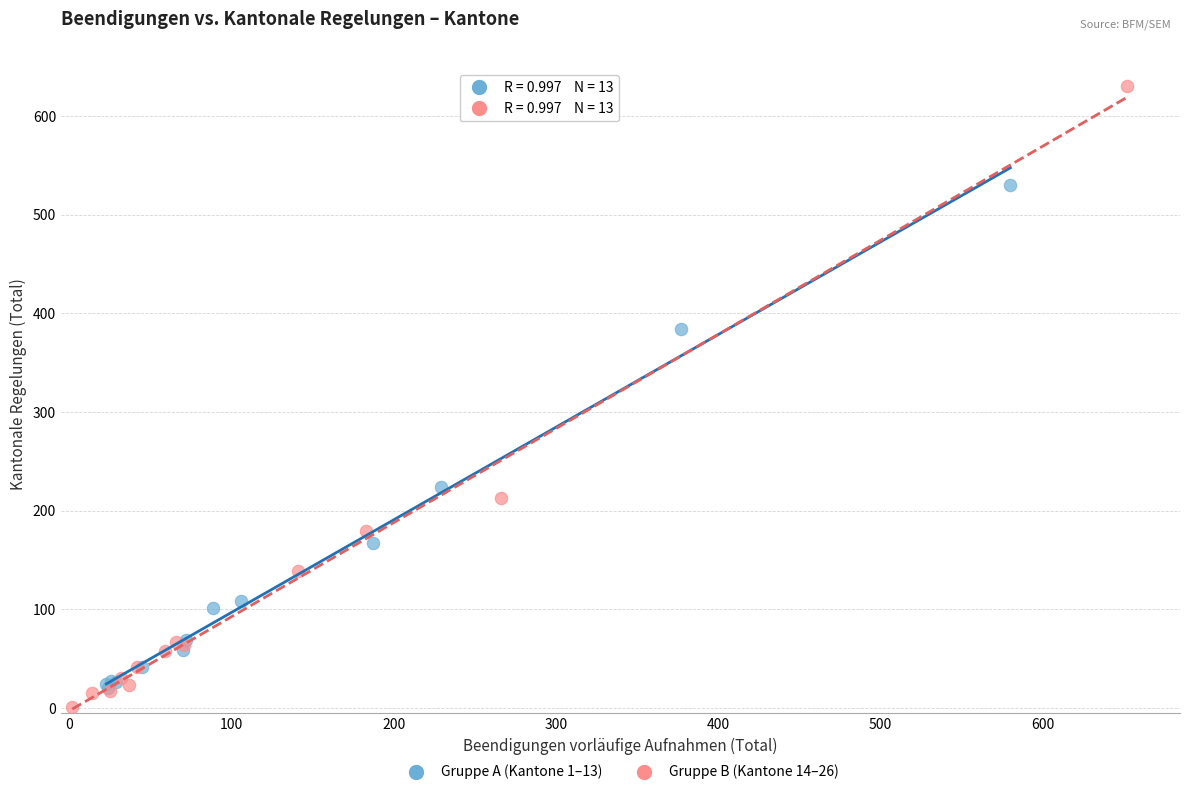

Which series reaches the maximum Y coordinate?

Gruppe B (Kantone 14–26)